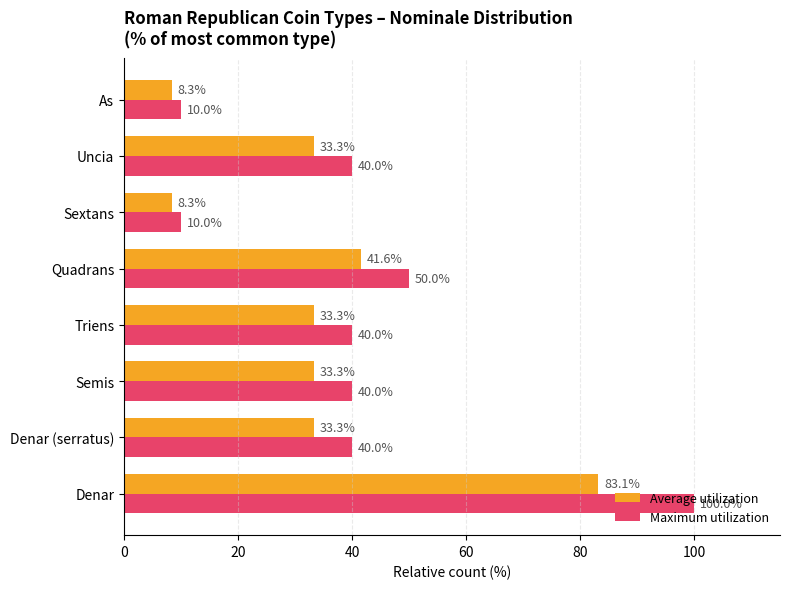

What are all the series names shown in the legend?

Average utilization, Maximum utilization